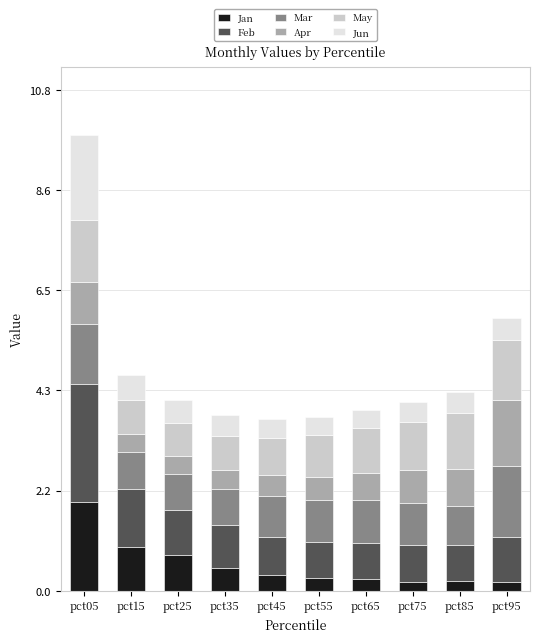

What is the total value across all series at pct35?

3.8